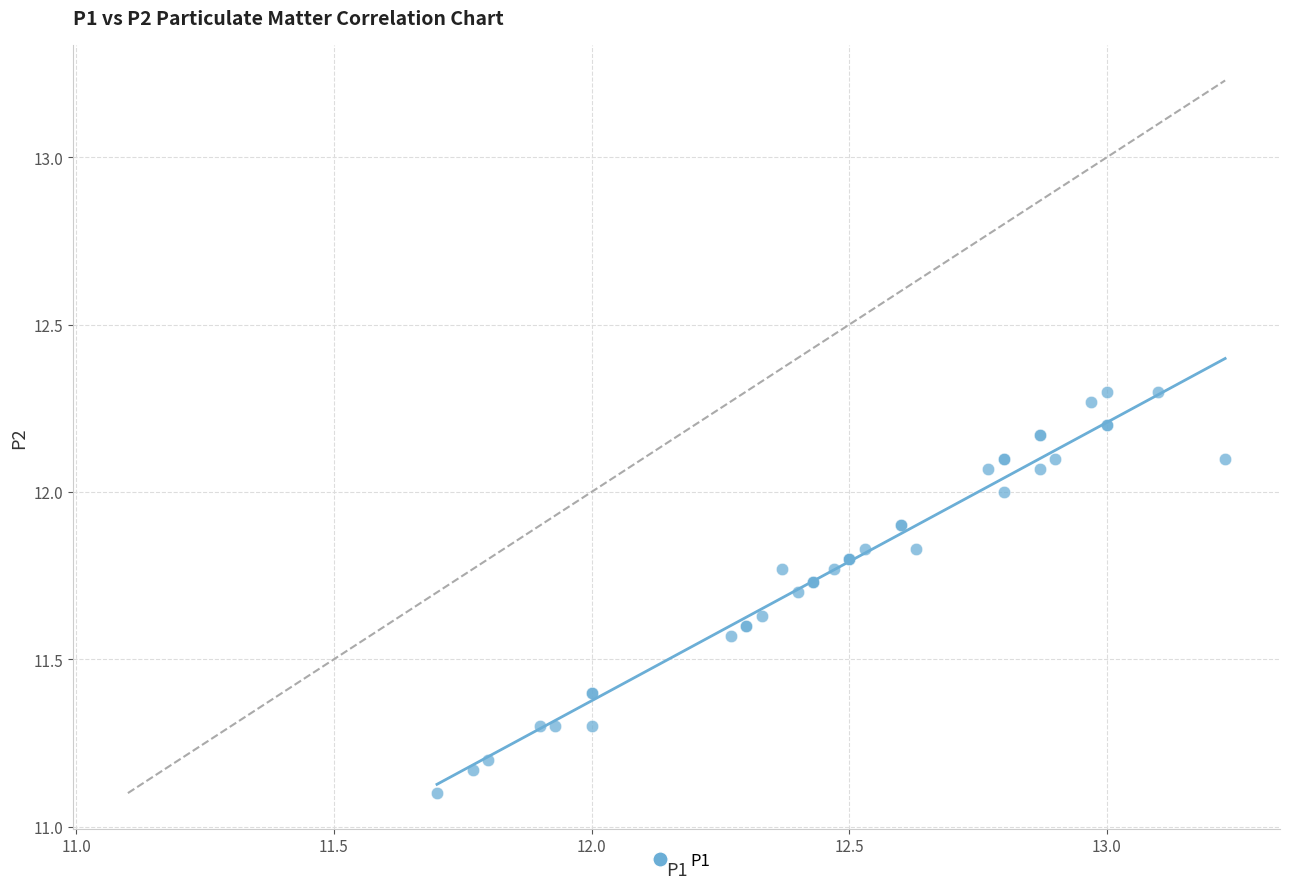

What Y value in the scatter plot is closest to 11?

11.1